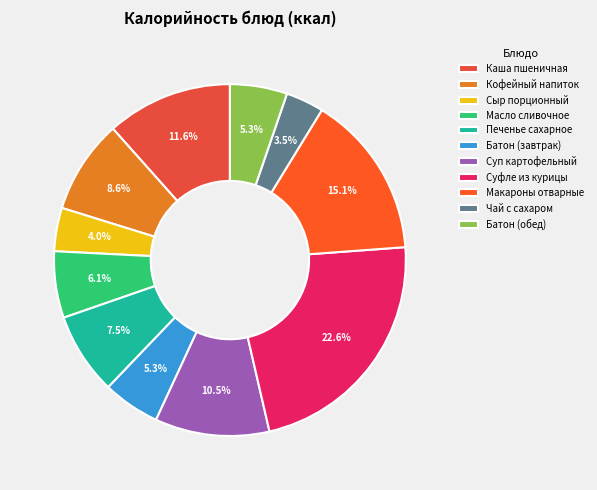

True or false: Сыр порционный accounts for 4% of the total.

True